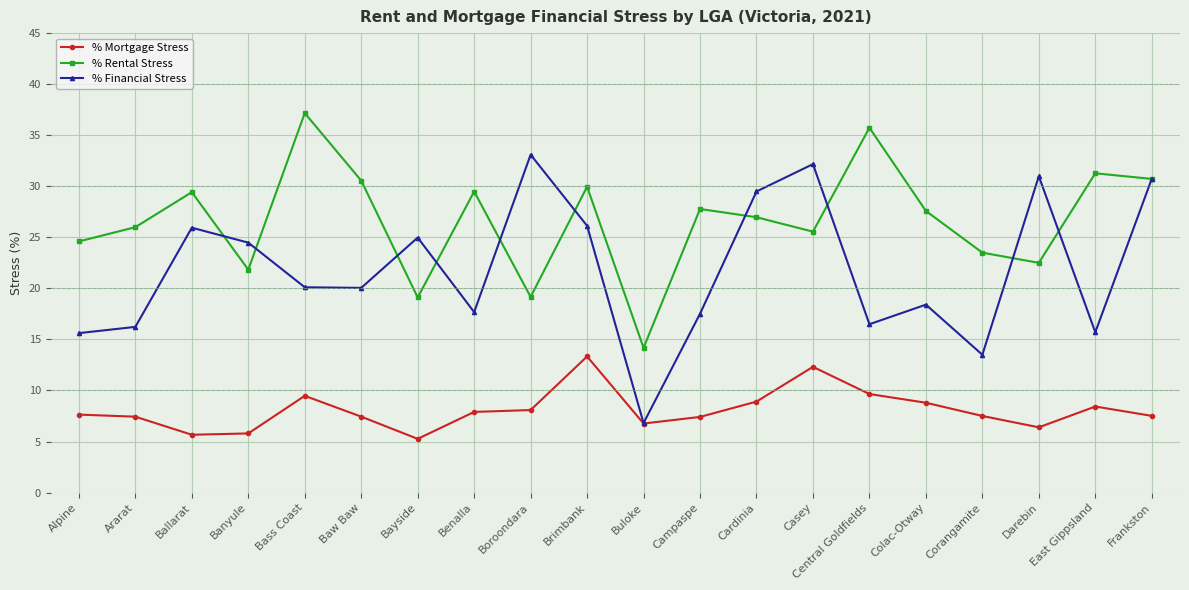

At which label does % Rental Stress reach its peak?

Bass Coast